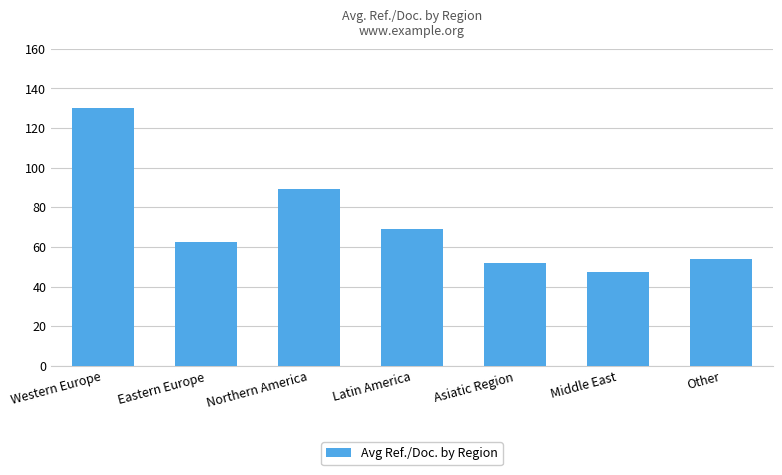

Where is the data nearest to the value 88?

Northern America